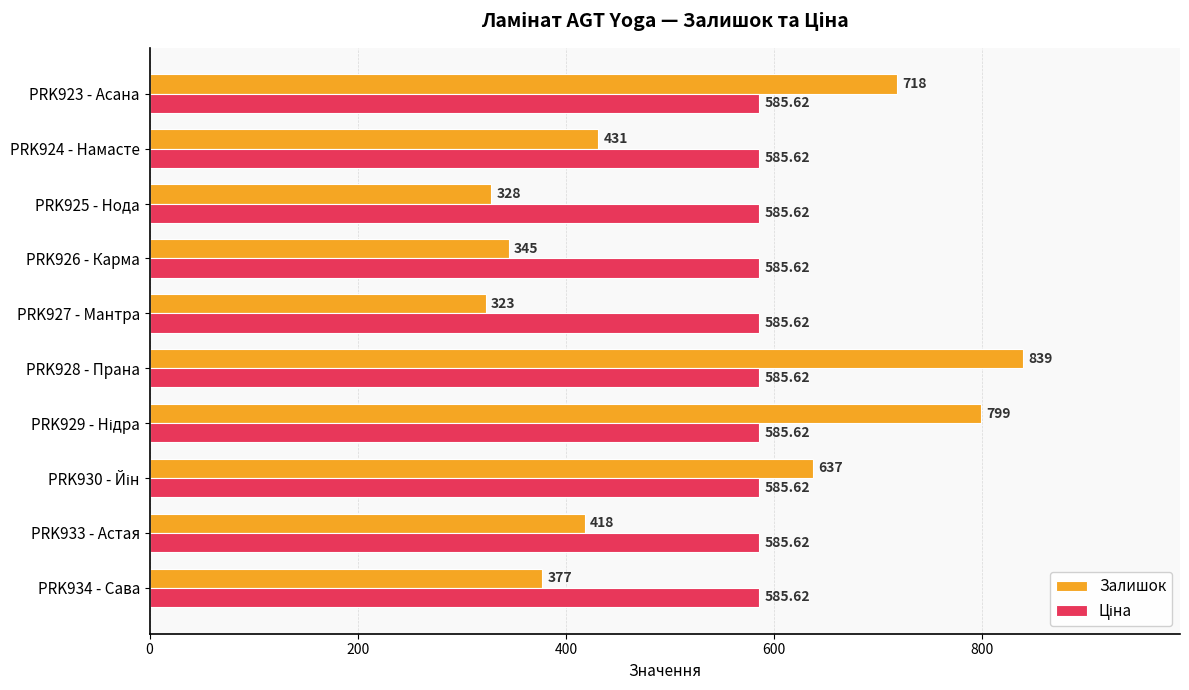

What is the difference between the Залишок values at PRK926 - Карма and PRK924 - Намасте?

86.0